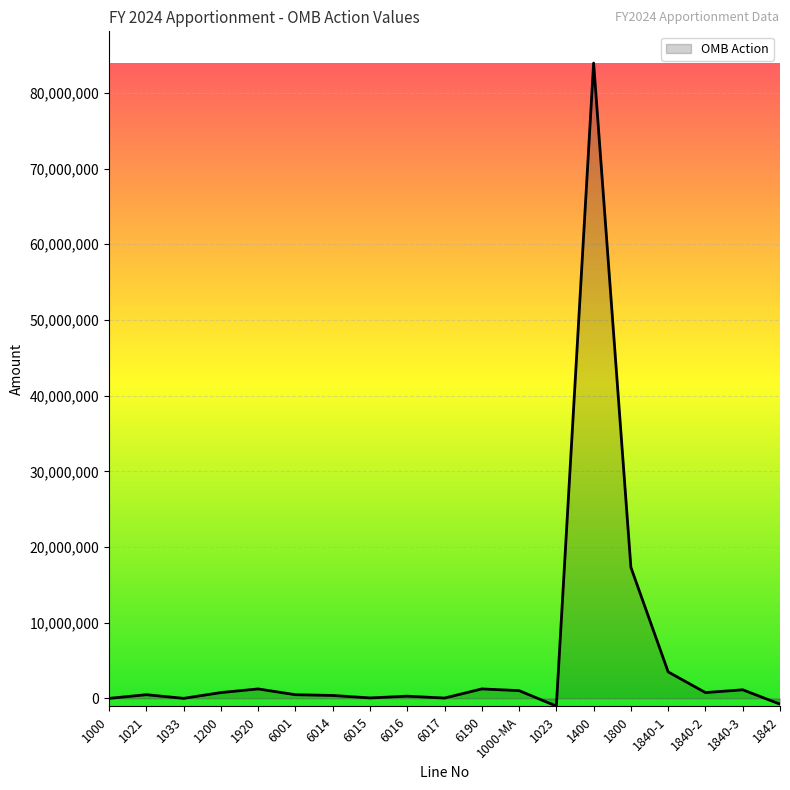

What is the greatest value displayed?

83935965